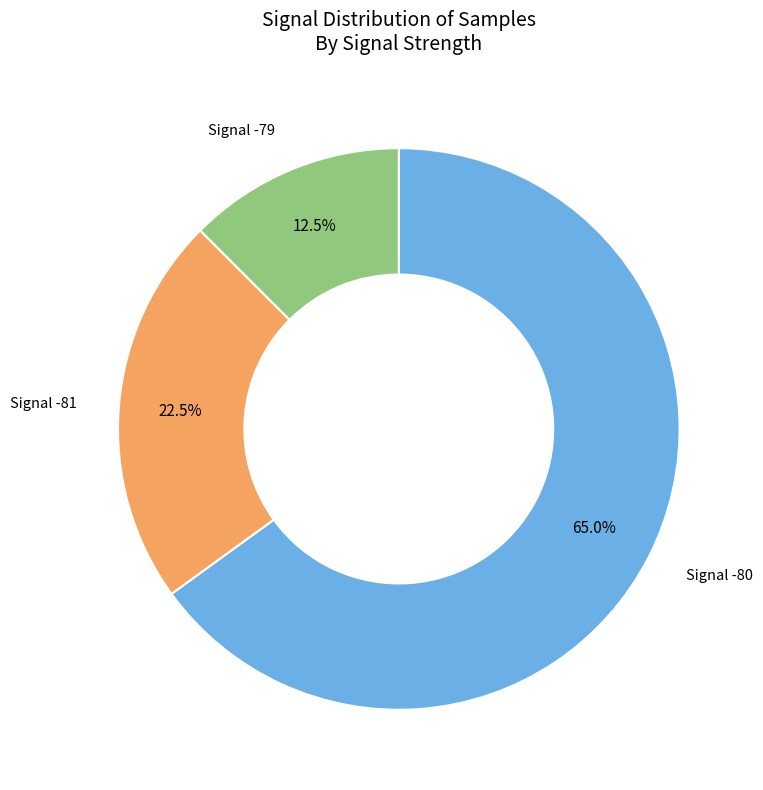

Does any single category account for the majority?

Yes